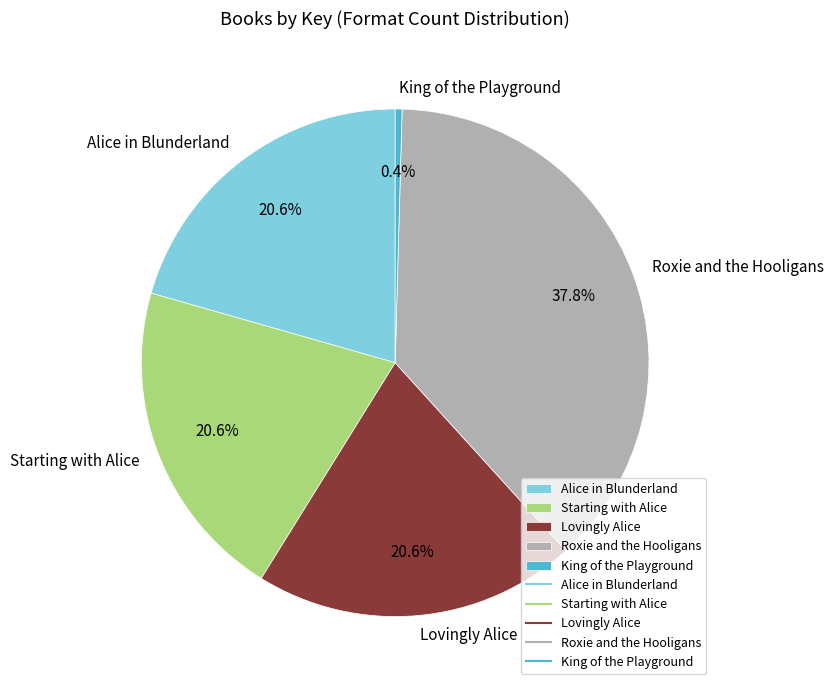

What percentage is the Lovingly Alice slice, to the nearest percent?

21%